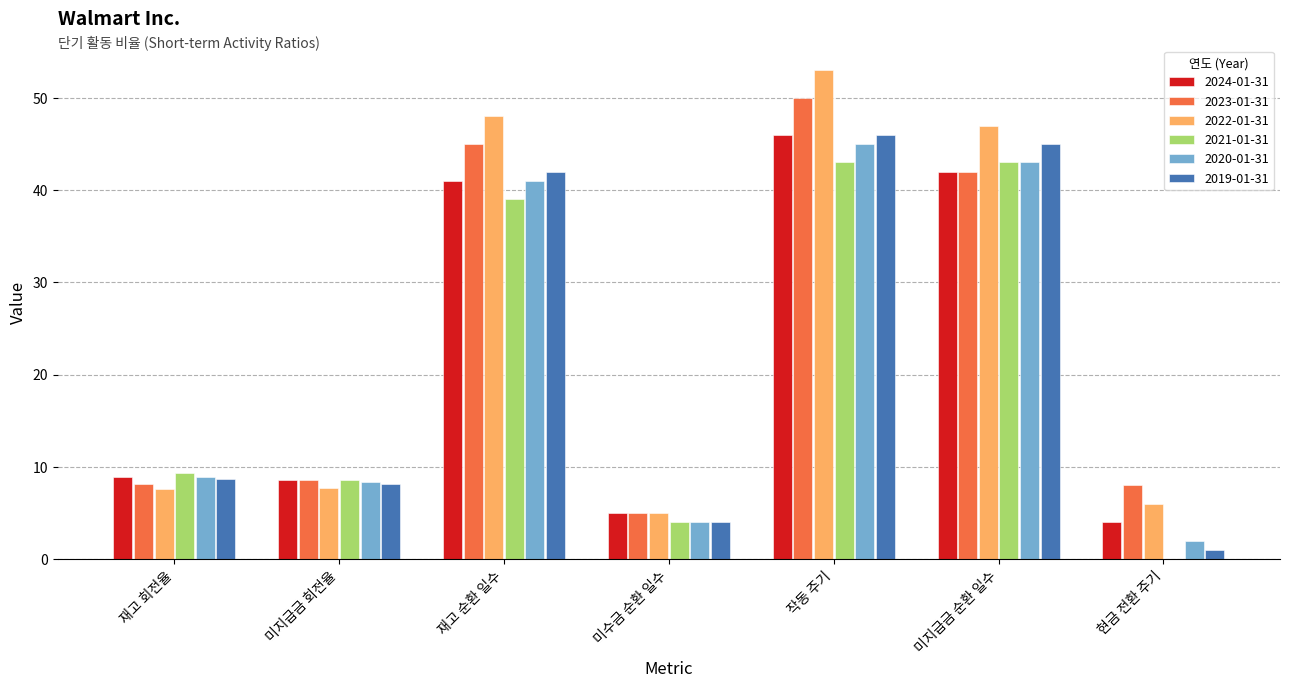

What is the sum of the 2022-01-31 values at 재고 순환 일수 and 미지급금 회전율?

55.8